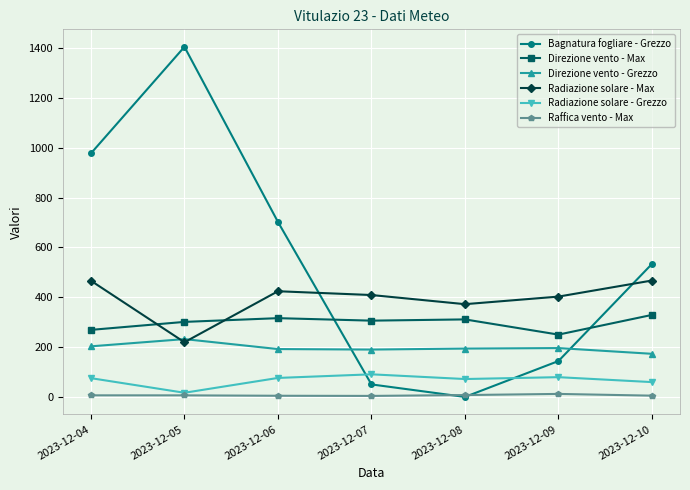

Is it true that Radiazione solare - Max equals 233.2 at 2023-12-09?

False